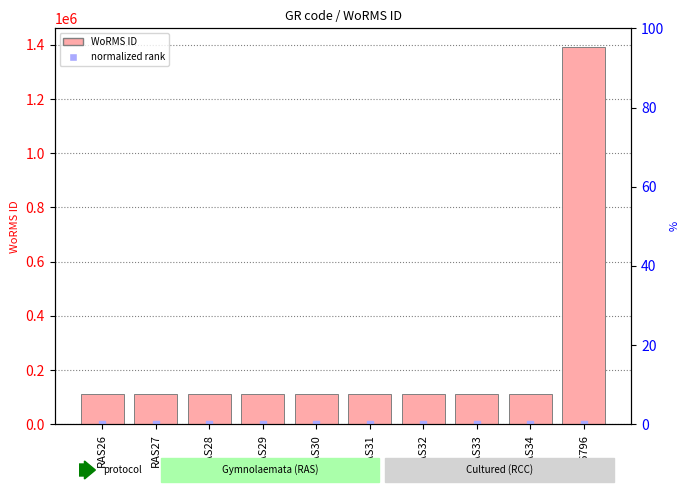

Which series contains the highest Y value?

WoRMS ID